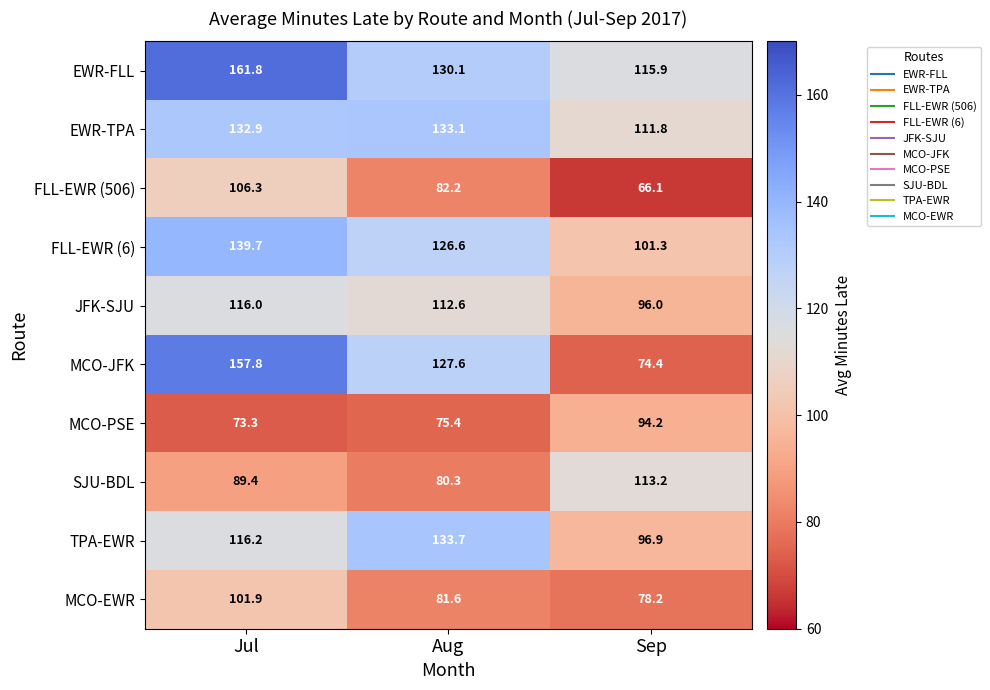

What is the sum of the EWR-TPA values at Aug and Jul?

266.0